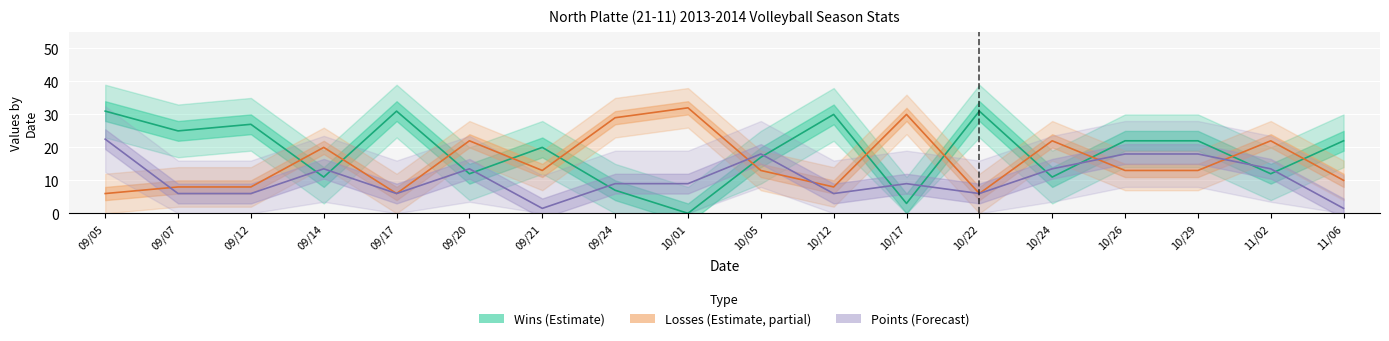

What is the approximate value of Wins (Estimate) at 10/29?

22.0